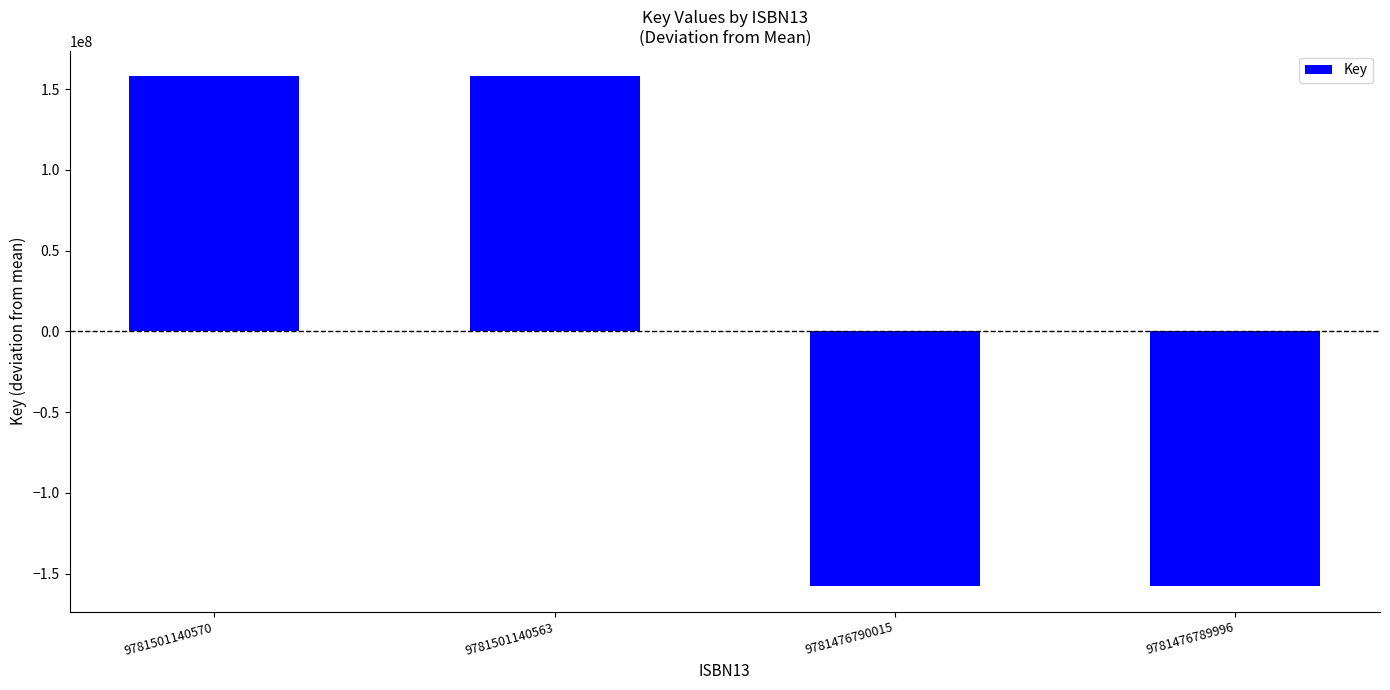

Are the bars horizontal?

No